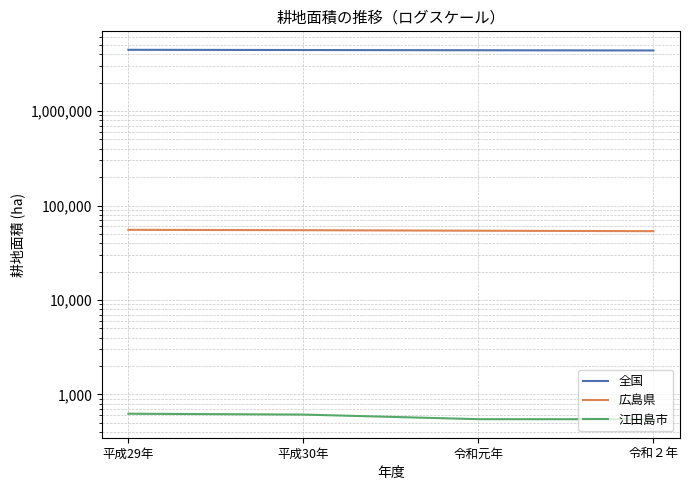

Is it true that 広島県 equals 54800 at 平成30年?

True